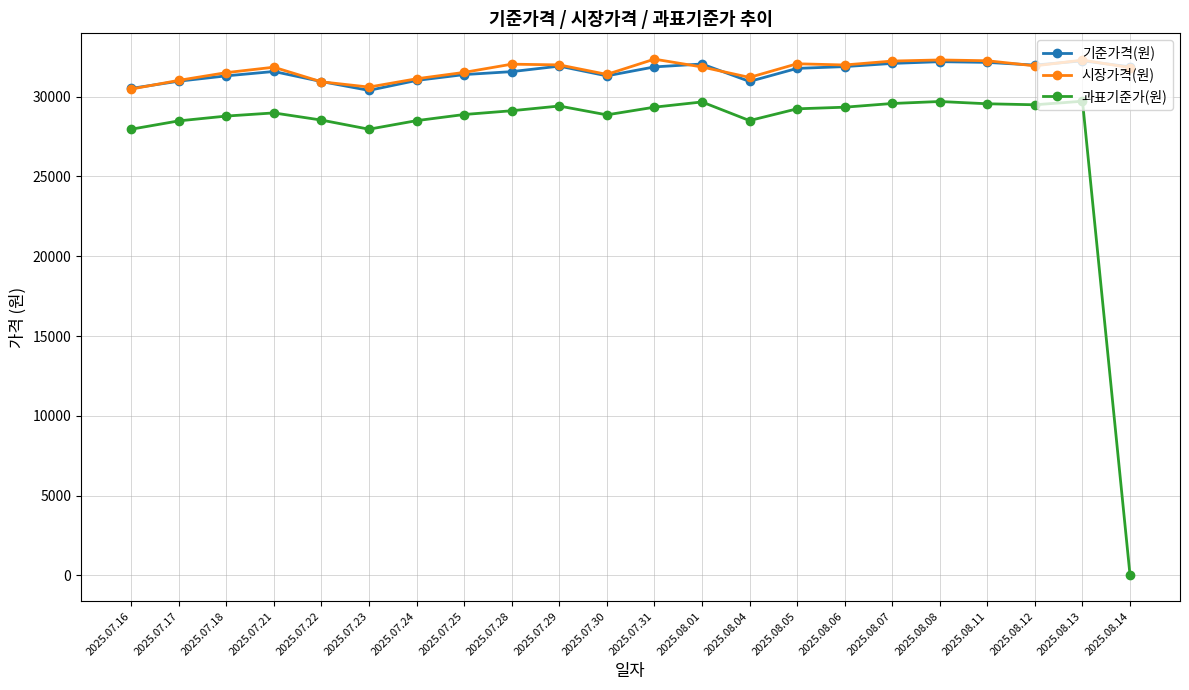

True or false: 시장가격(원) and 과표기준가(원) cross at least once.

False